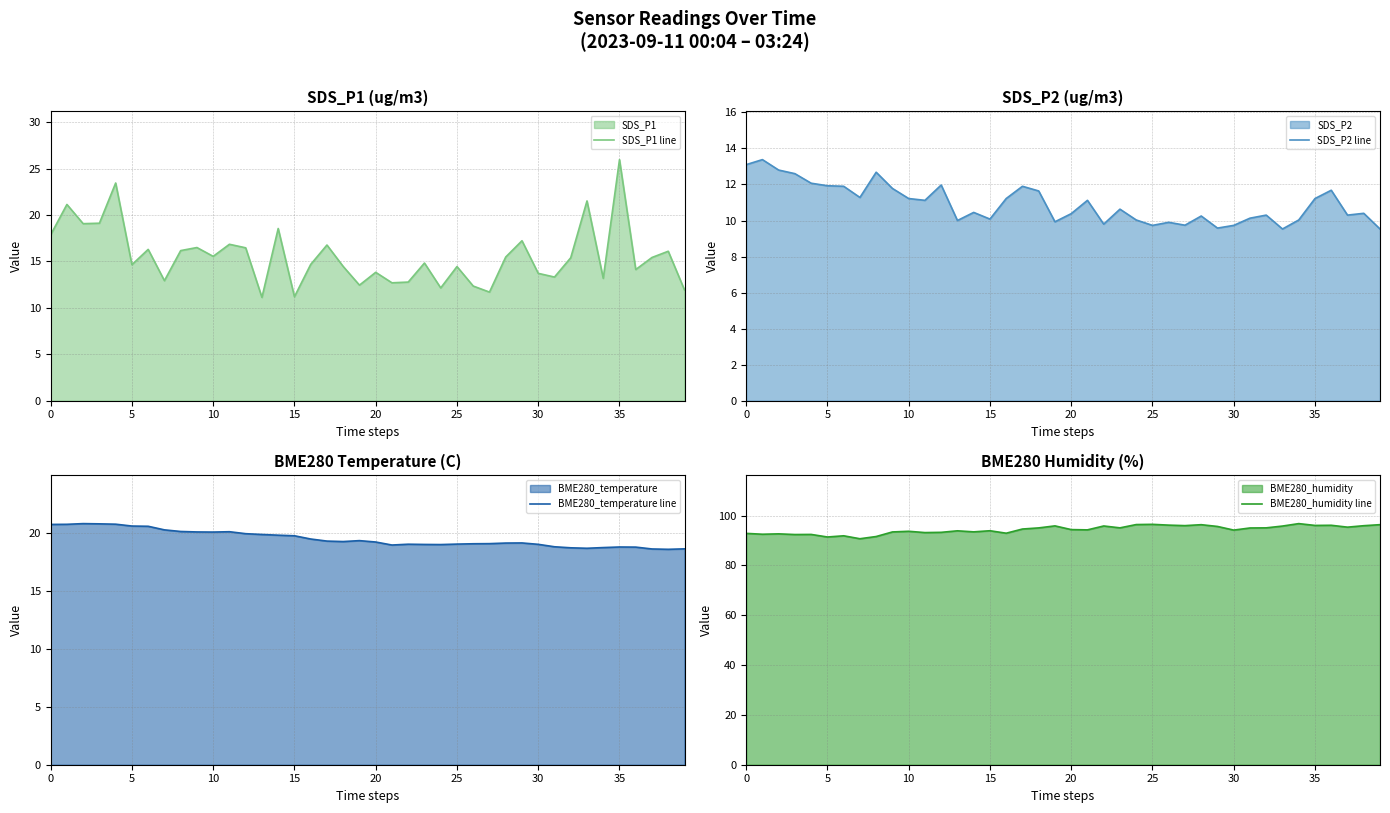

What is the label of the 12th point from the left?

11